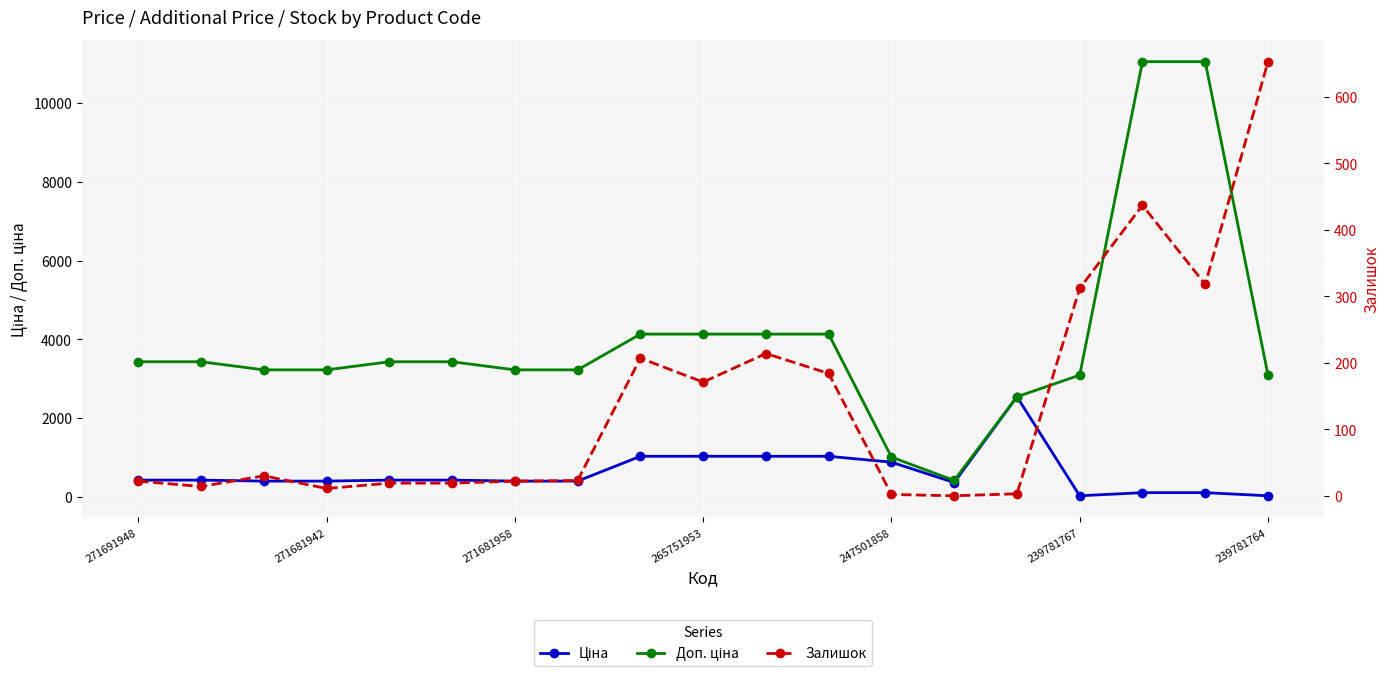

What is the maximum value shown in the chart?

11055.0